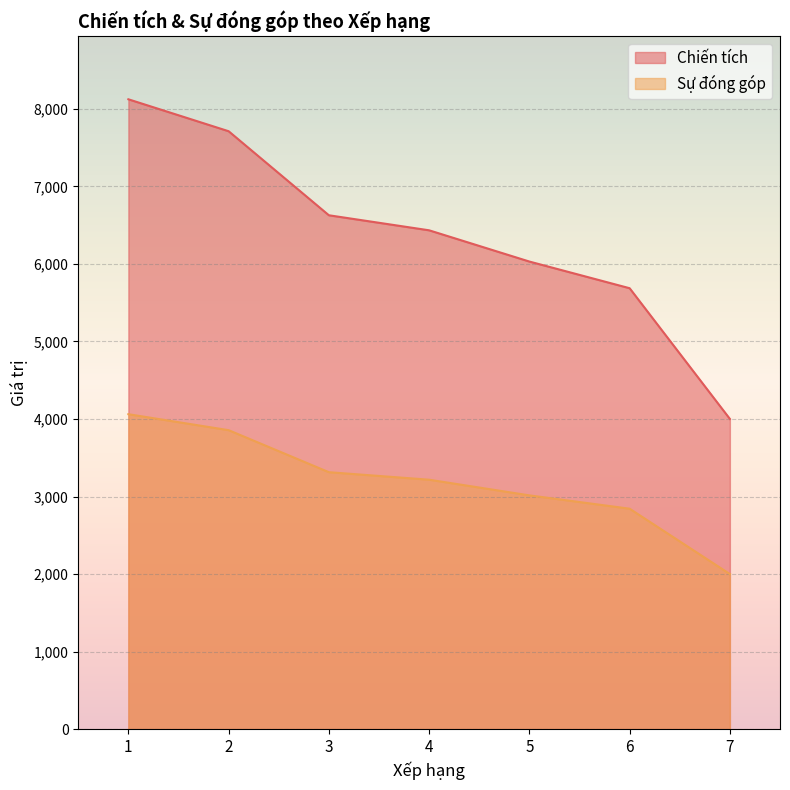

At which category is the sum across all series the highest?

1